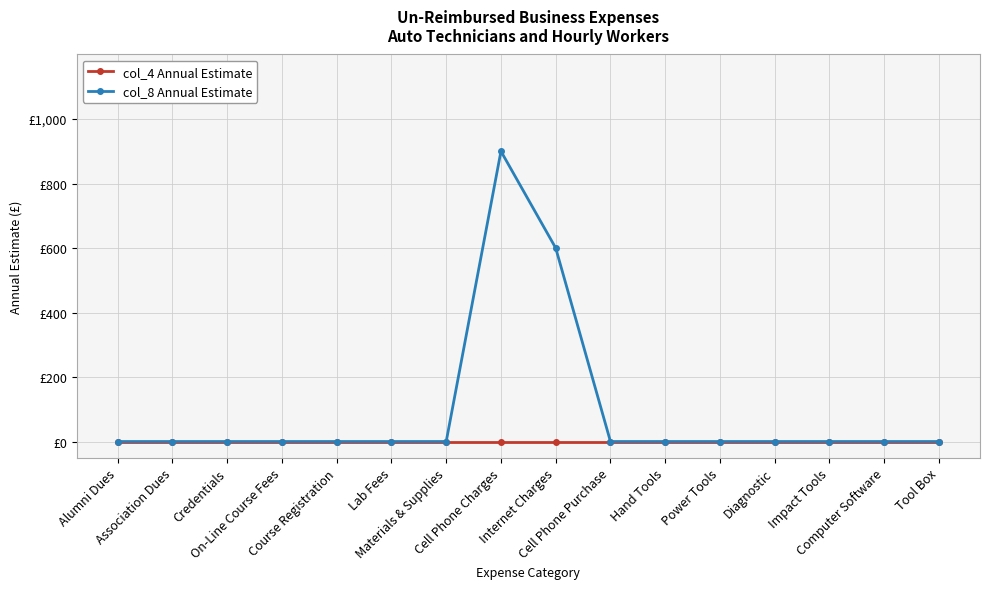

What are all the series names shown in the legend?

col_4 Annual Estimate, col_8 Annual Estimate